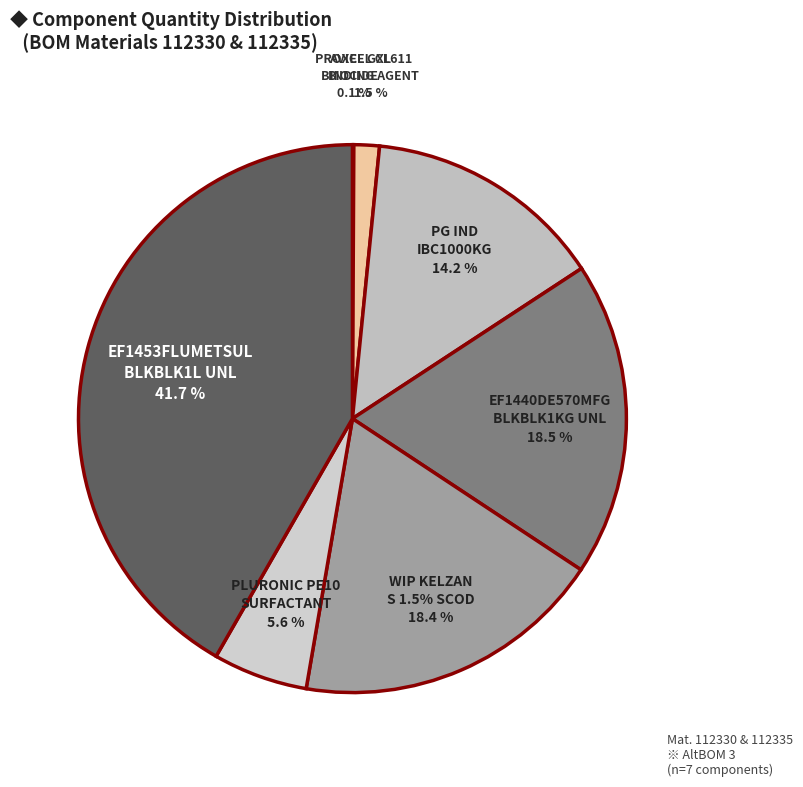

Does any single category account for the majority?

No